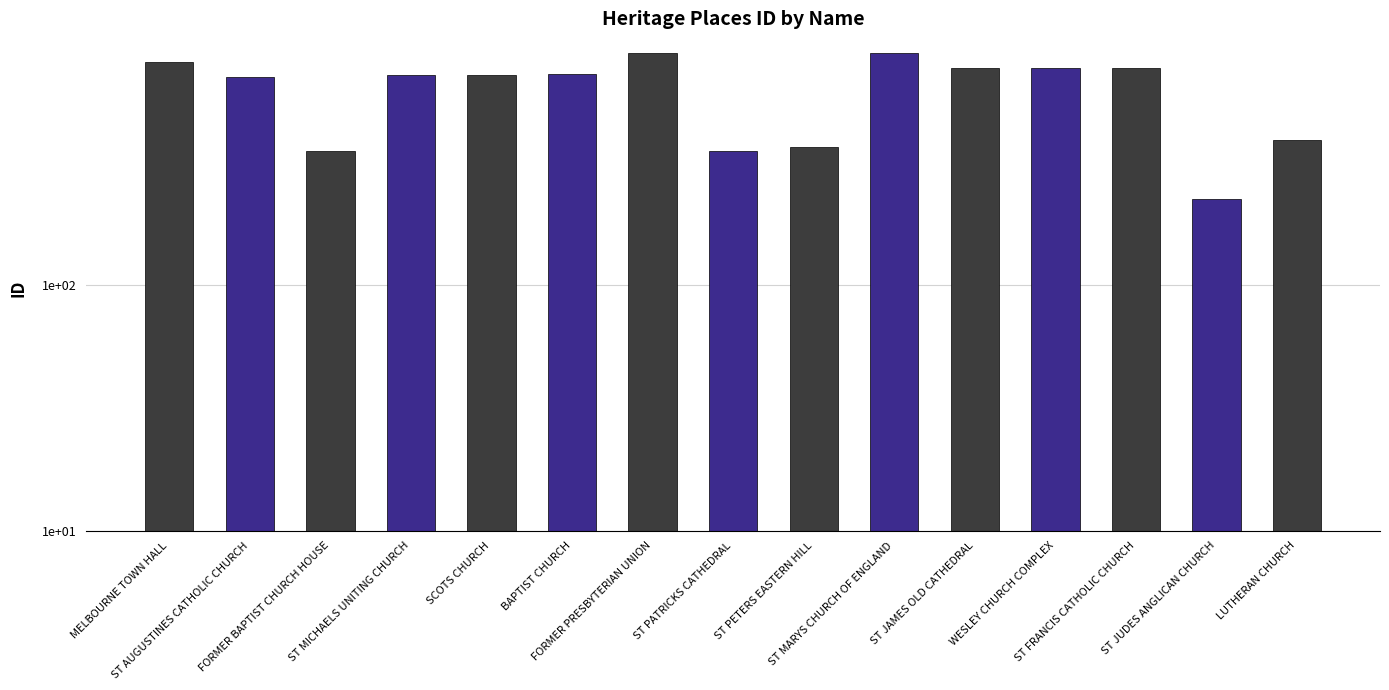

What is the label of the 14th bar from the right?

ST AUGUSTINES CATHOLIC CHURCH